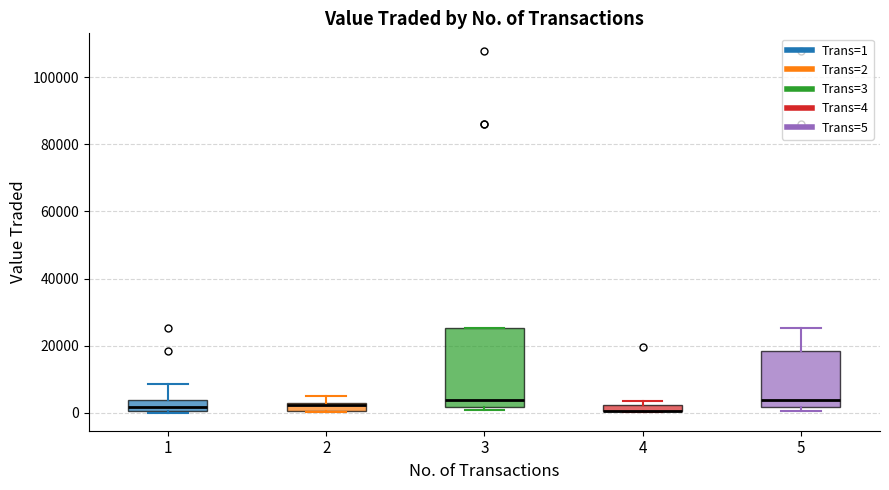

Which box is the tallest, from its lower edge to its upper edge?

3